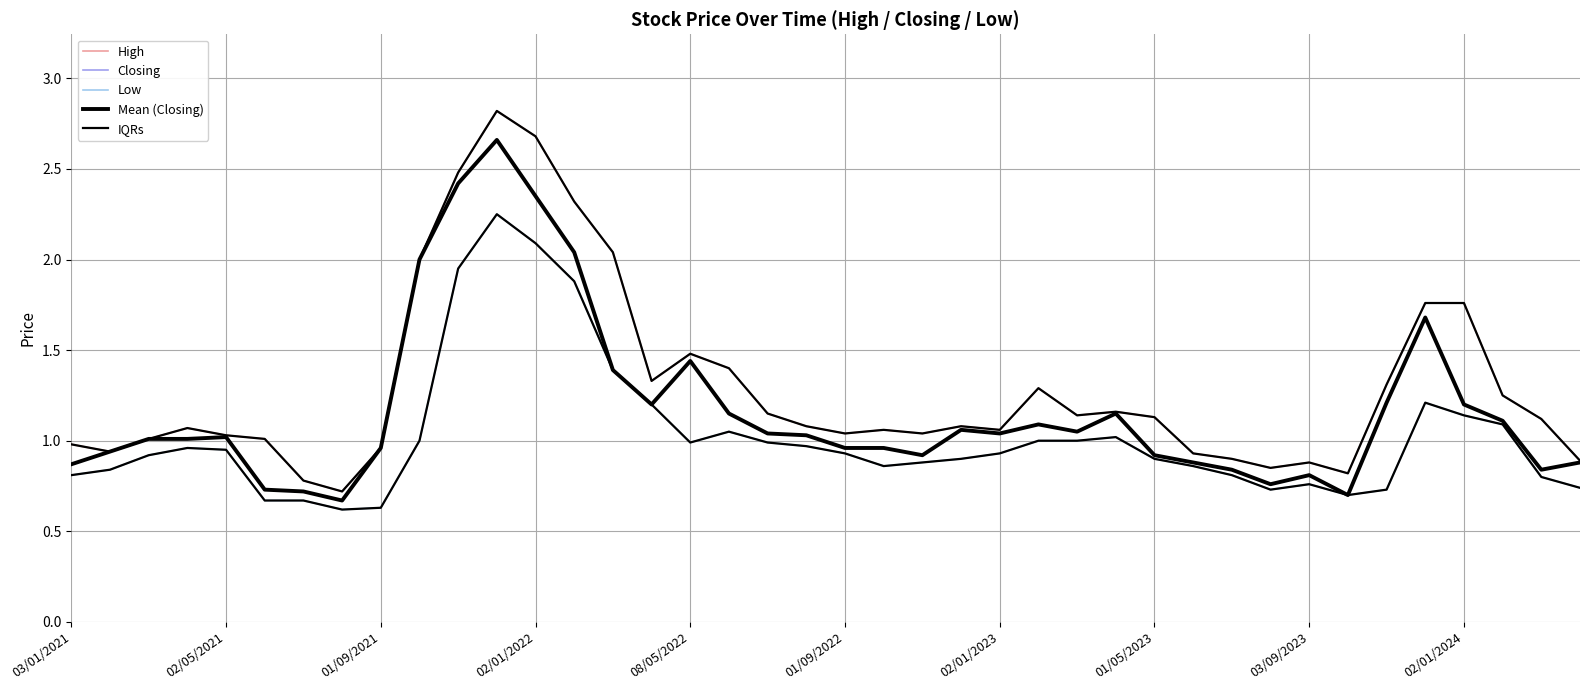

At which label is High closest to 1?

01/09/2021